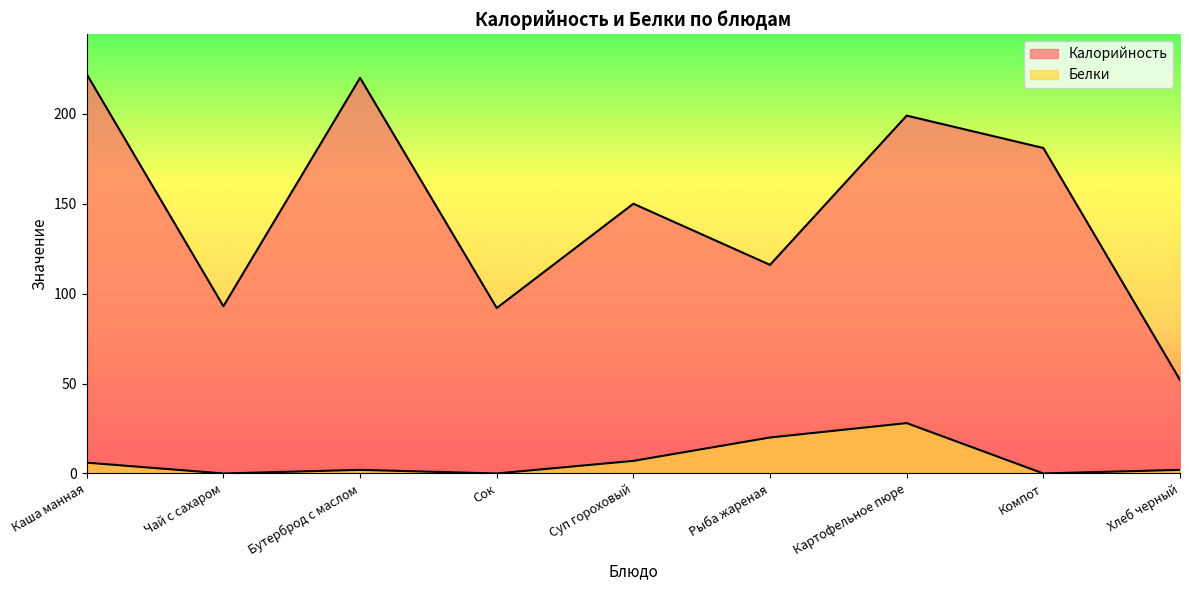

At which category does Калорийность reach its first local peak?

Бутерброд с маслом